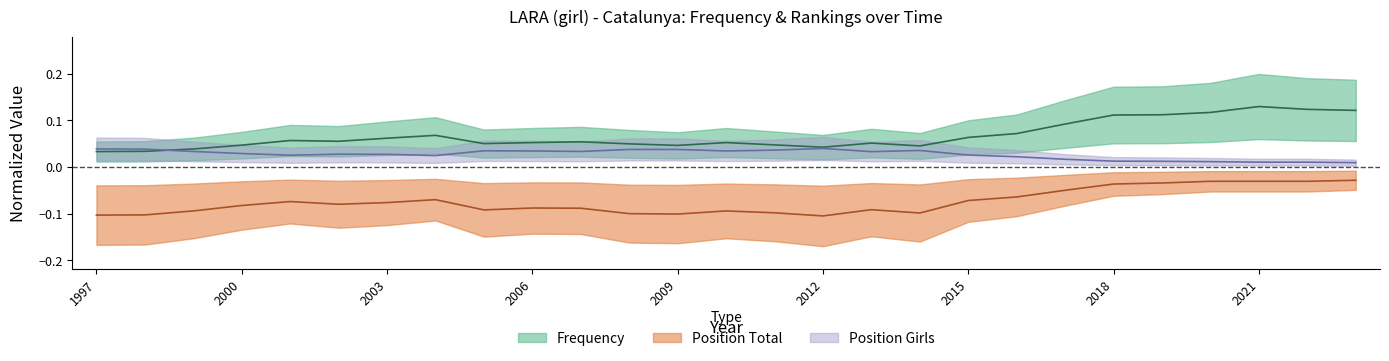

True or false: Position Girls and Position Total intersect in this chart.

False